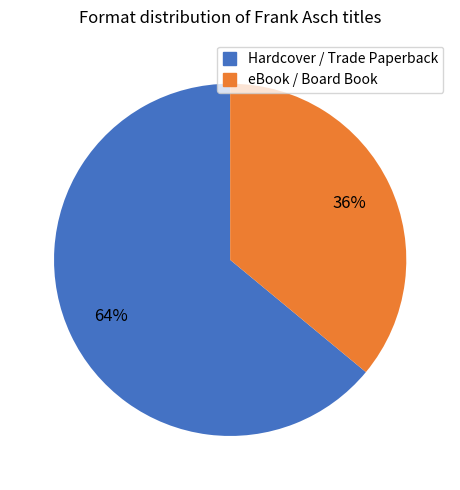

Is there a majority slice in this chart?

Yes